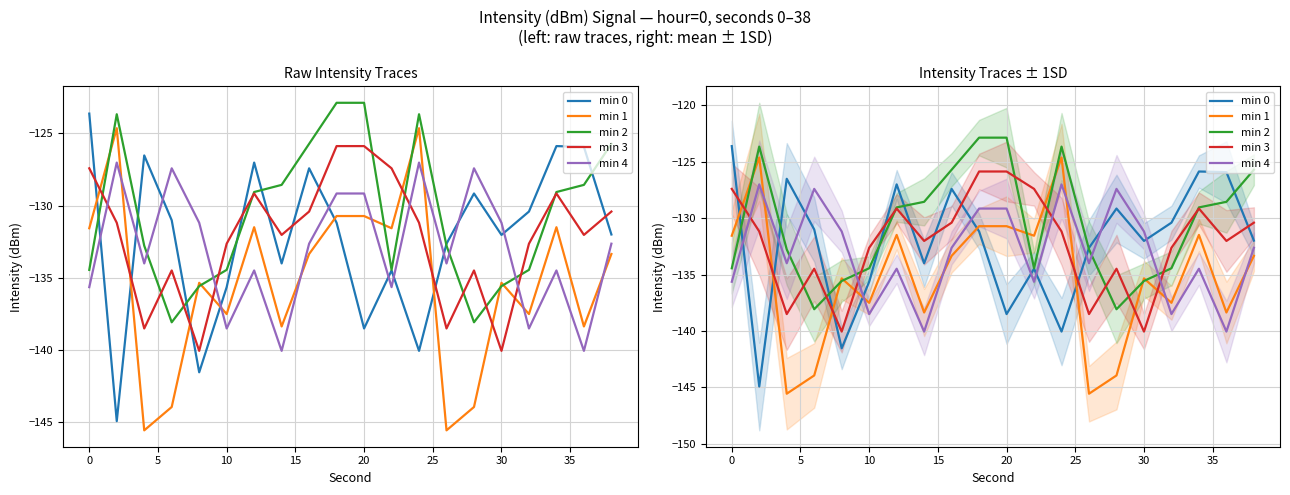

How many data points in min 1 are less than -133?

12